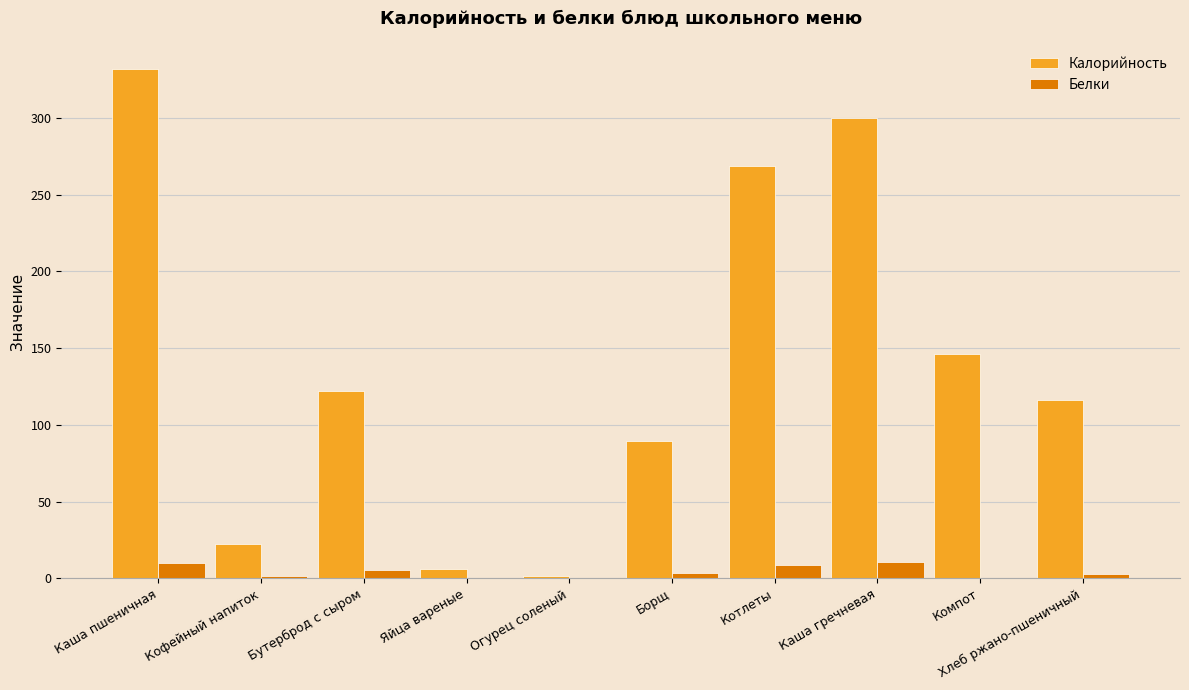

Between Каша пшеничная and Бутерброд с сыром, which series saw the biggest shift?

Калорийность